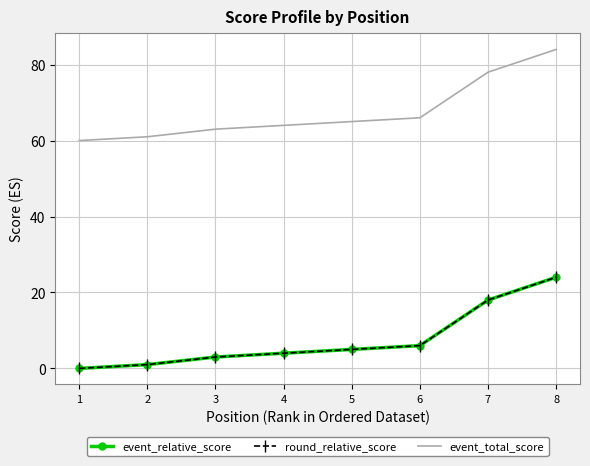

At how many categories does at least one series exceed 37?

8